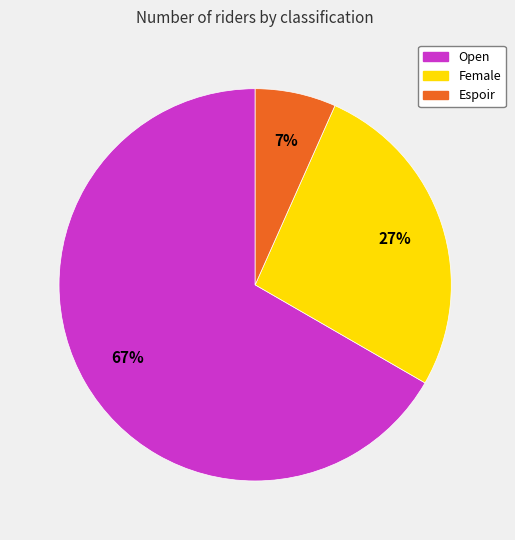

Which category has the biggest portion of the pie?

Open